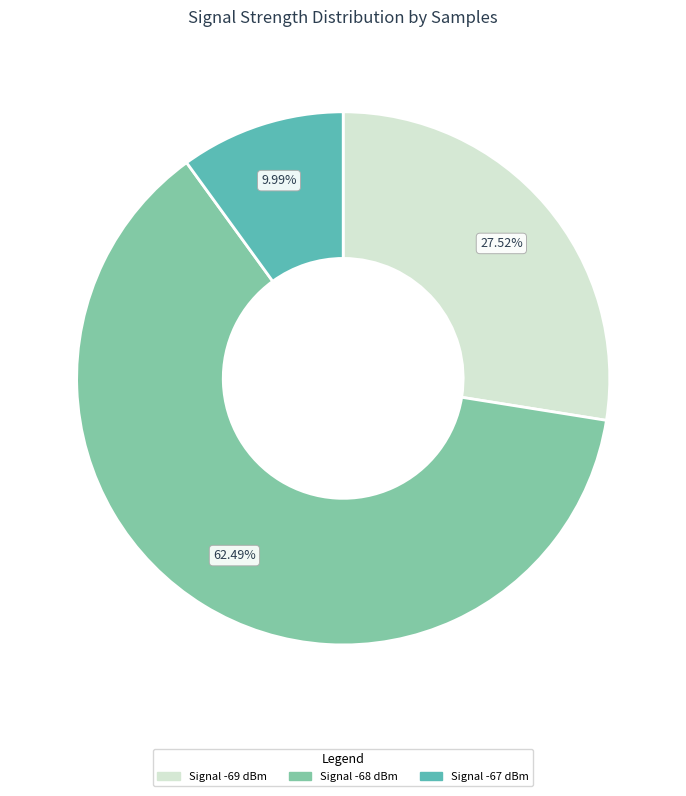

Is there a majority slice in this chart?

Yes